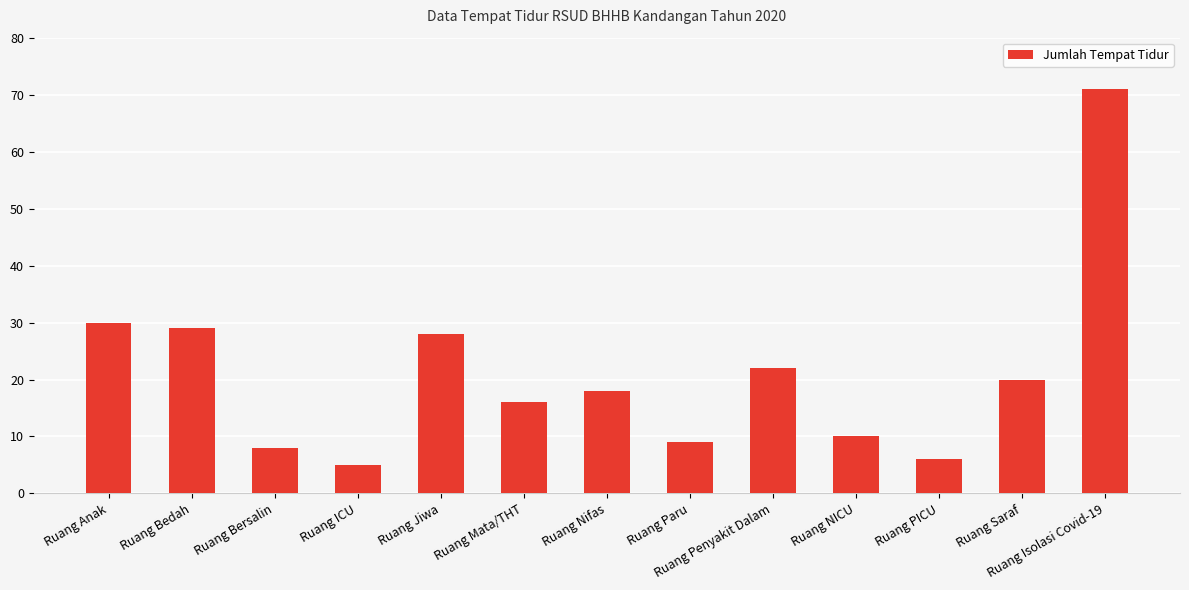

Is it true that the value at Ruang Mata/THT is 9?

False